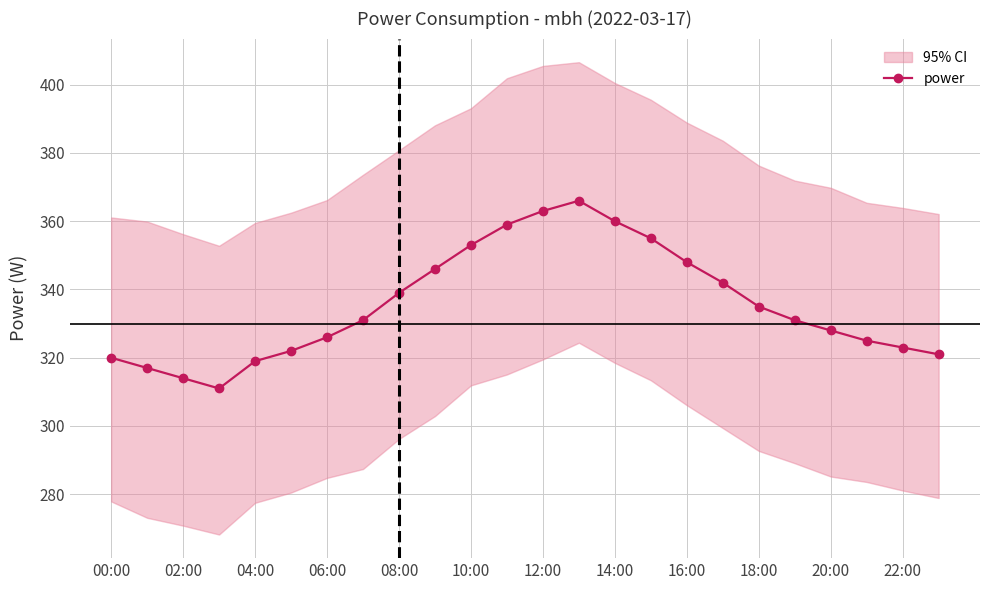

What is the smallest value displayed?

311